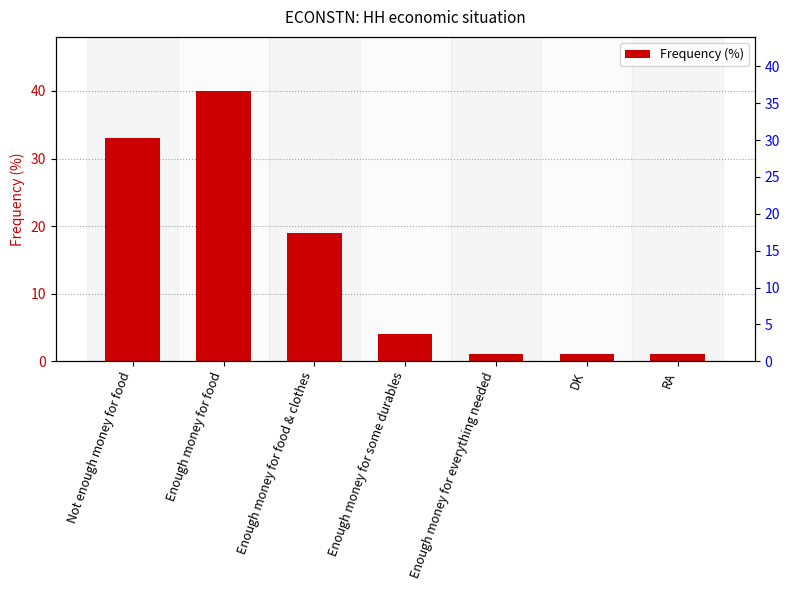

Rank the categories by value from highest to lowest.

Enough money for food, Not enough money for food, Enough money for food & clothes, Enough money for some durables, Enough money for everything needed, DK, RA